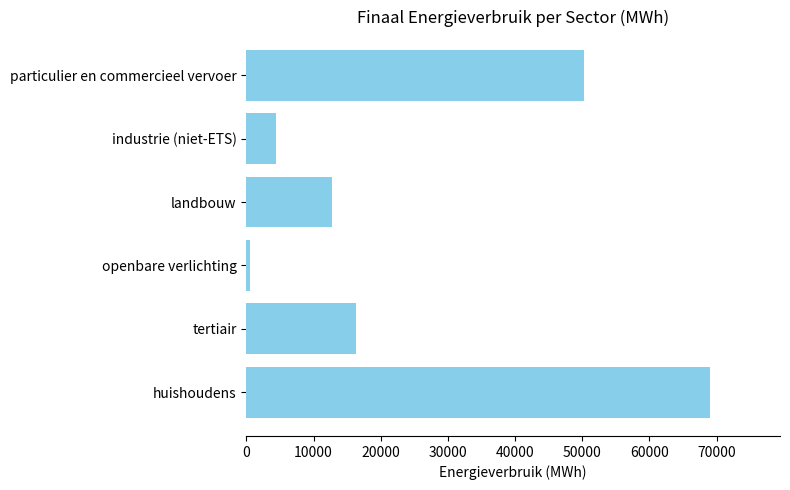

Reading bottom to top, extract all data points from this chart.

69092.8	16346.9	553.8	12747.8	4435.5	50290.2